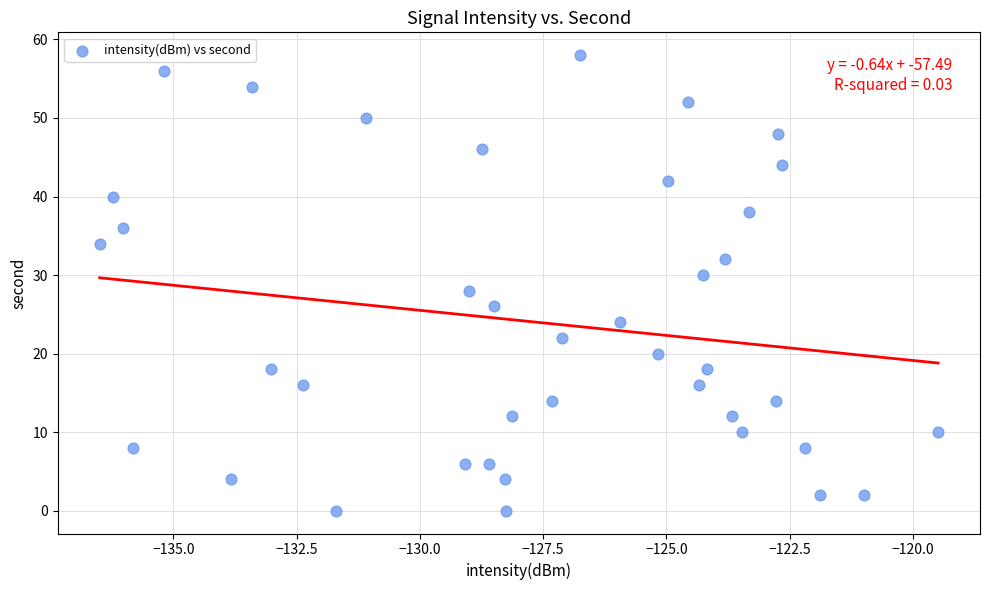

What is the range of Y values (max minus min)?

58